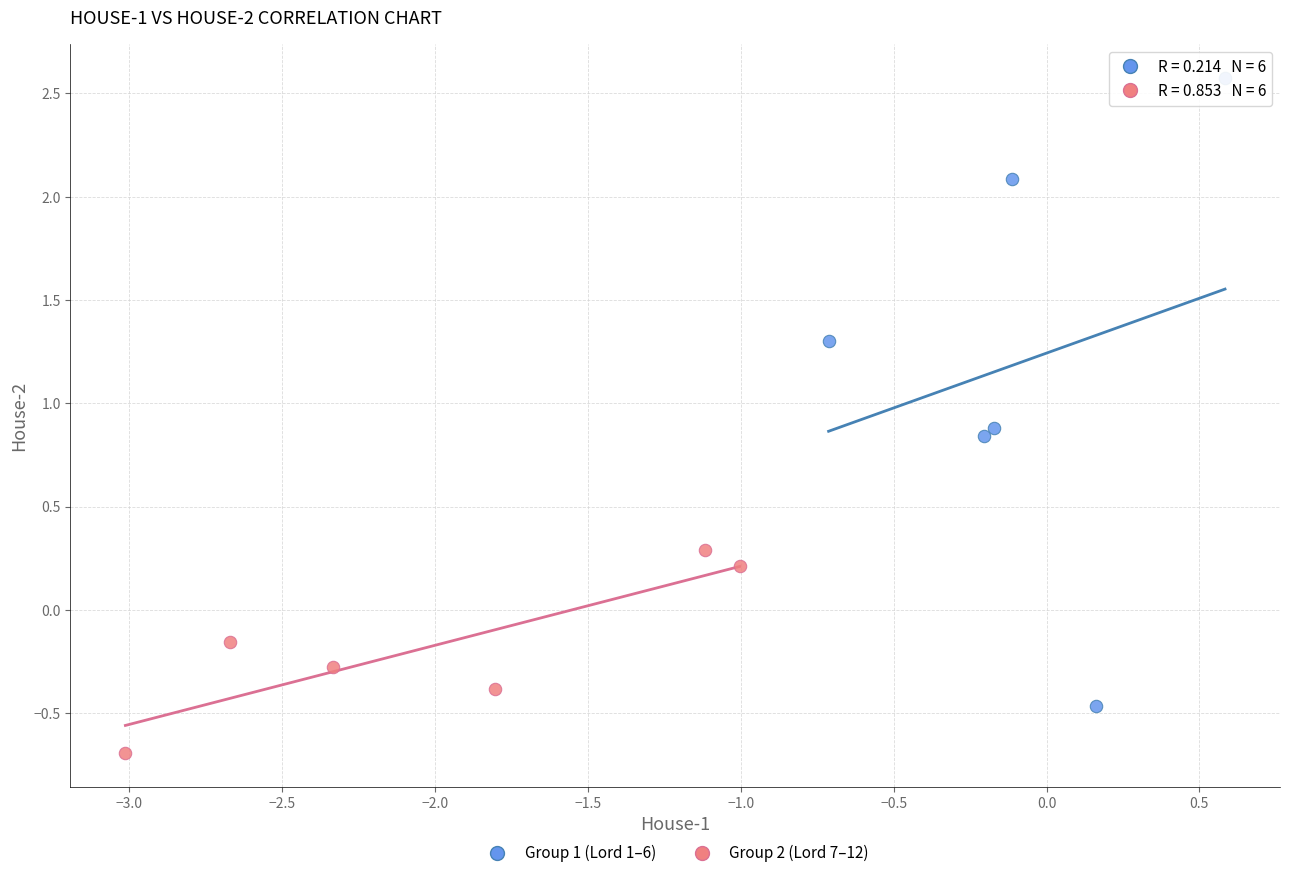

What are all the series names shown in the legend?

Group 1 (Lord 1–6), Group 2 (Lord 7–12)